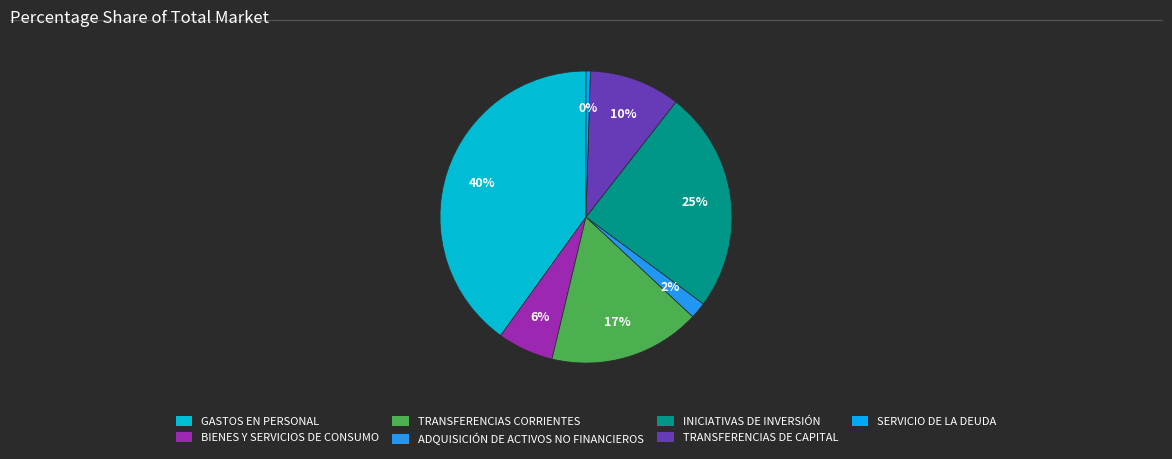

Which slice is the largest?

GASTOS EN PERSONAL